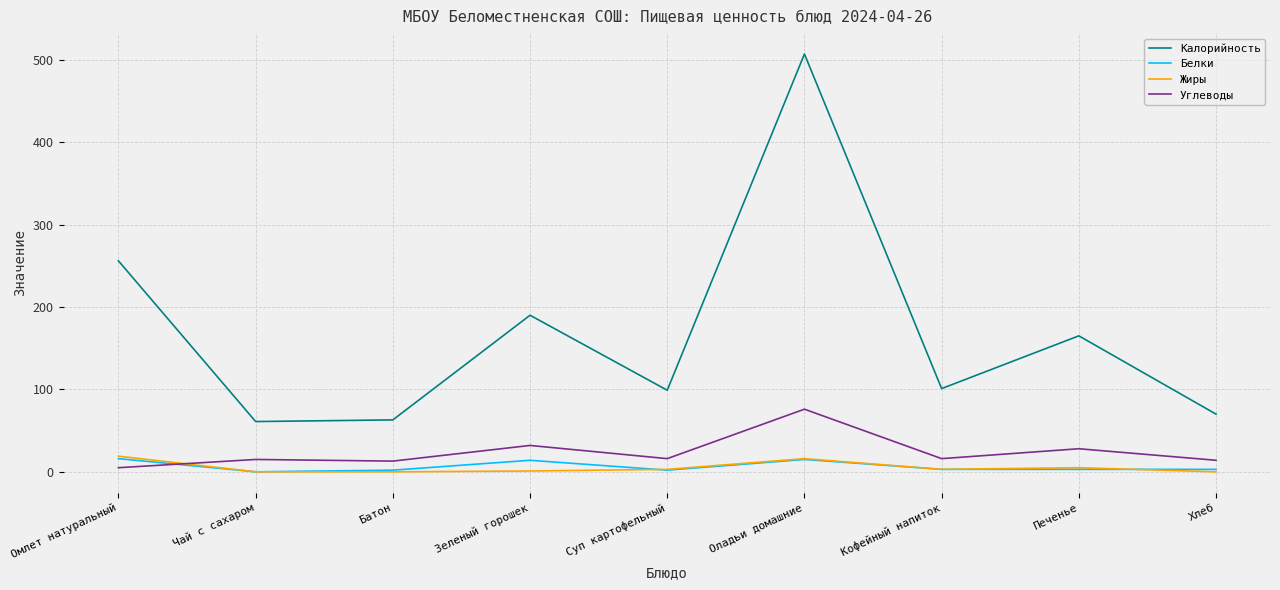

At how many categories does at least one series exceed 221?

2